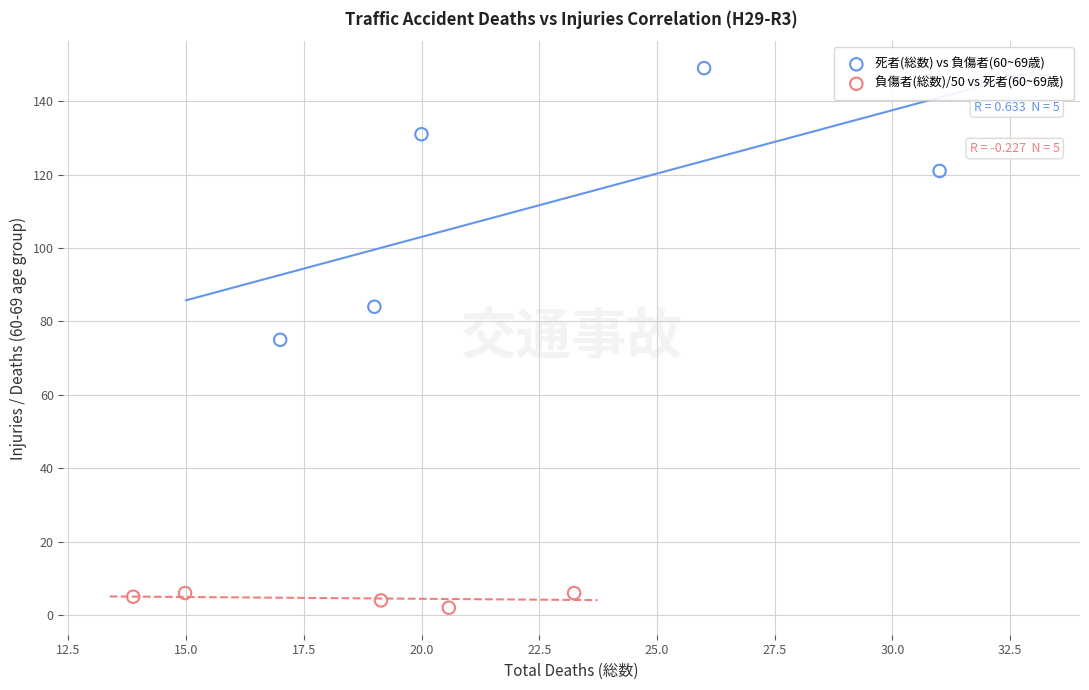

Which series reaches the maximum Y coordinate?

死者(総数) vs 負傷者(60~69歳)